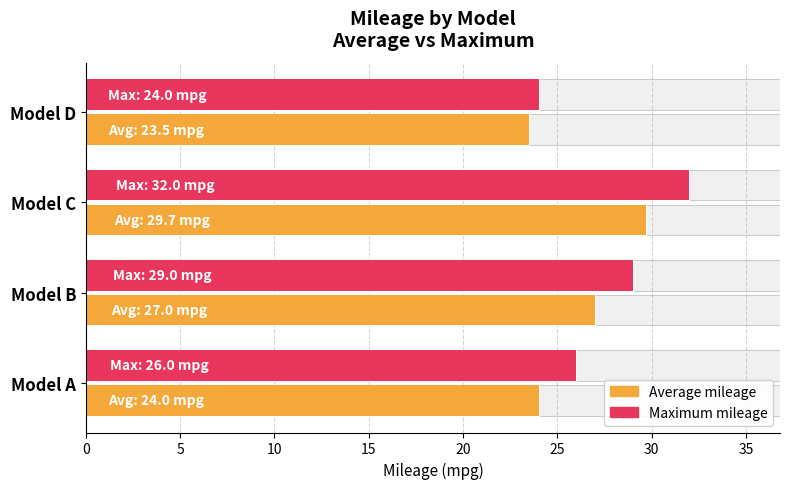

What is the sum of the Maximum mileage values at Model A and Model C?

58.0